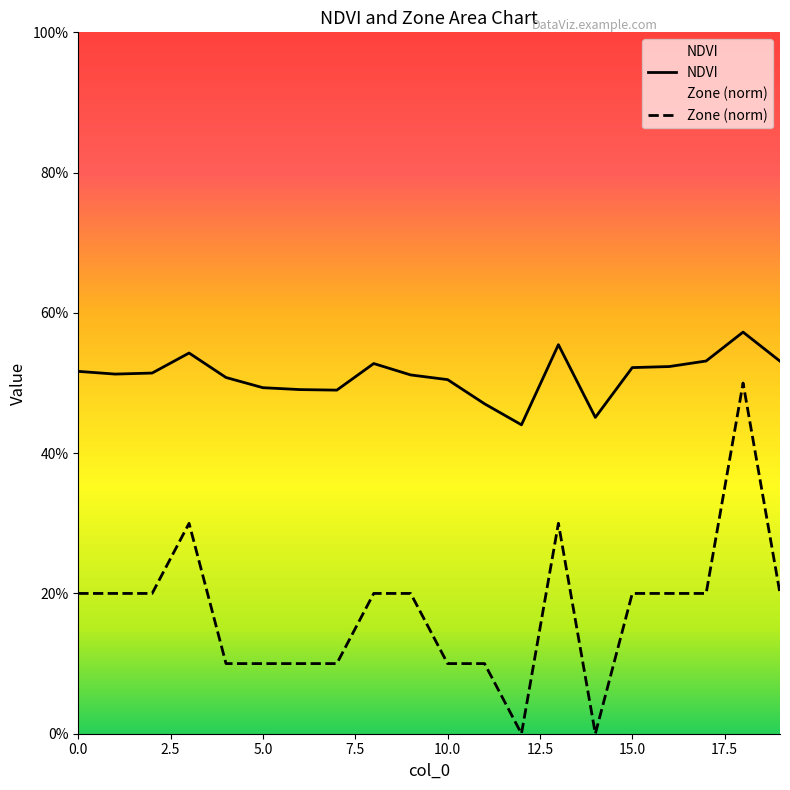

At which category is the sum across all series the highest?

18